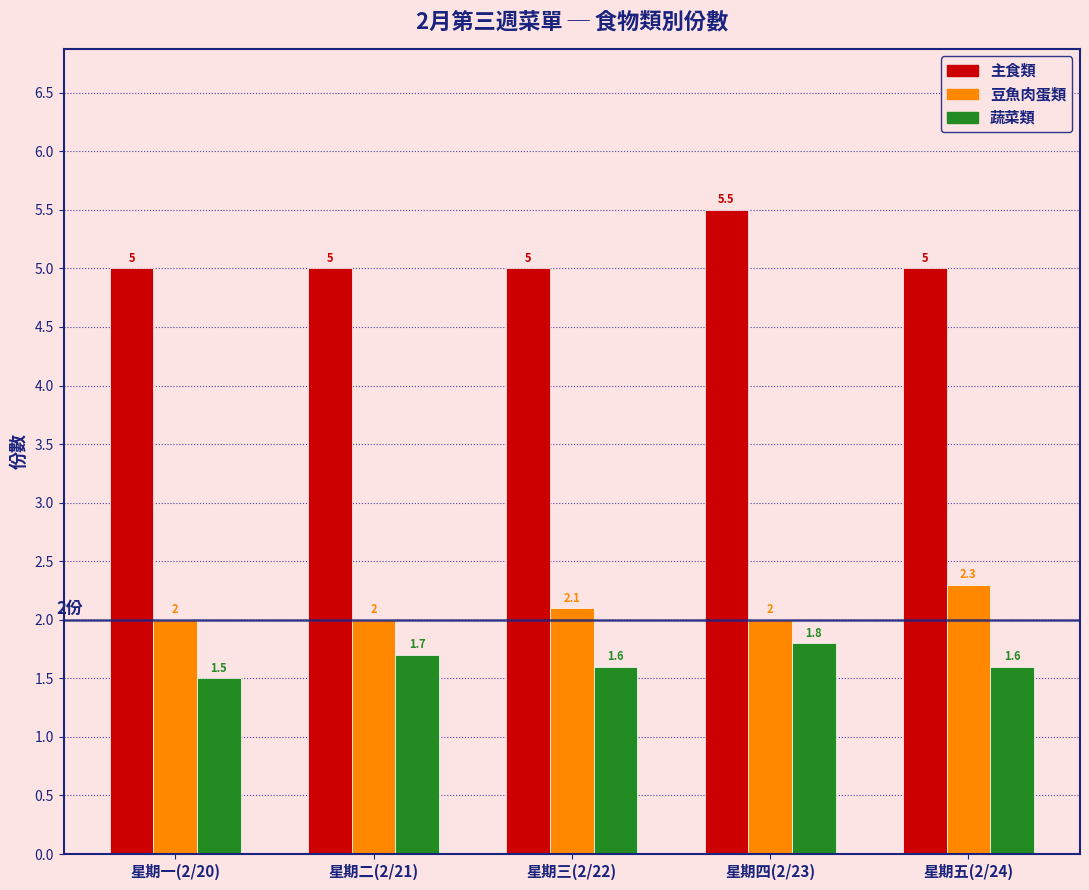

What is the label of the 3rd bar from the right?

星期三(2/22)